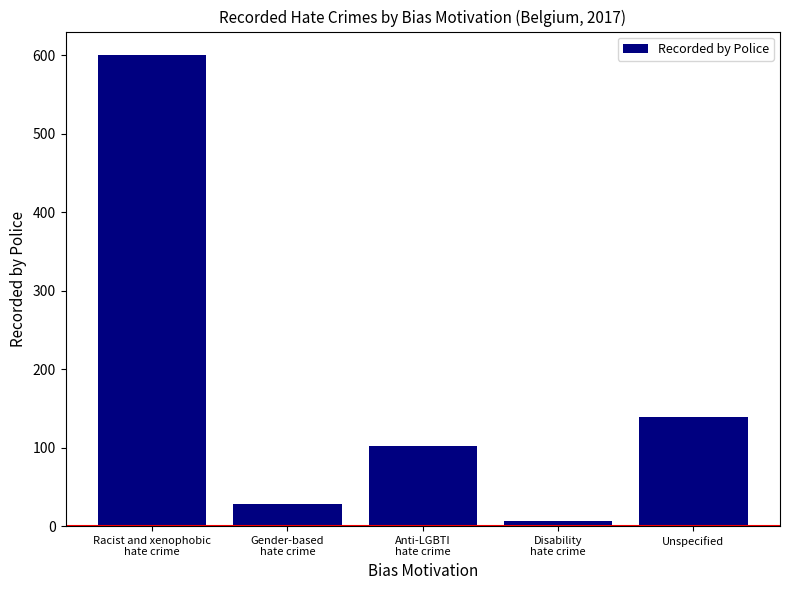

How many distinct data groups are displayed?

1